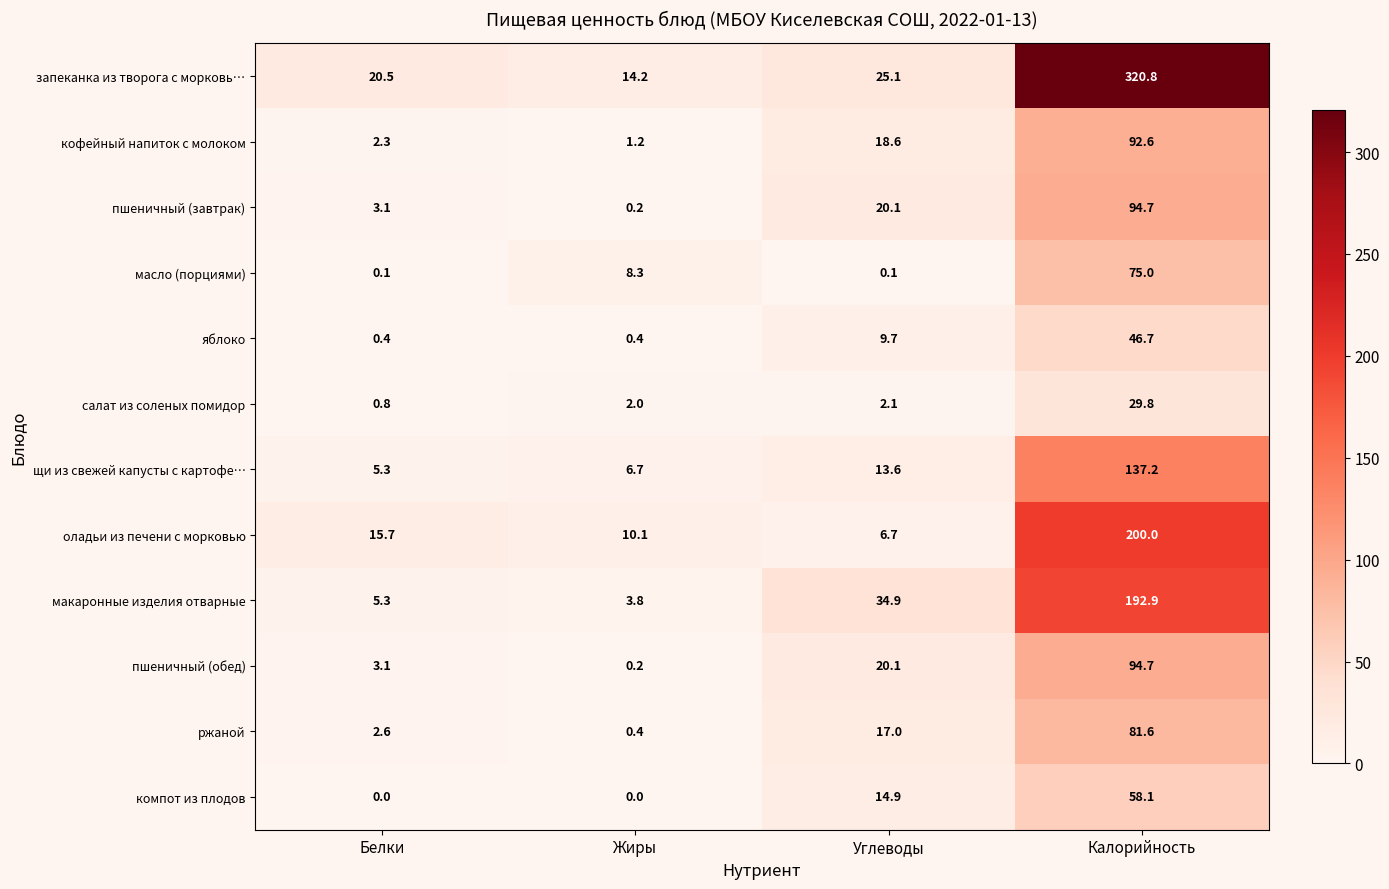

At which category is the sum across all series the highest?

Калорийность